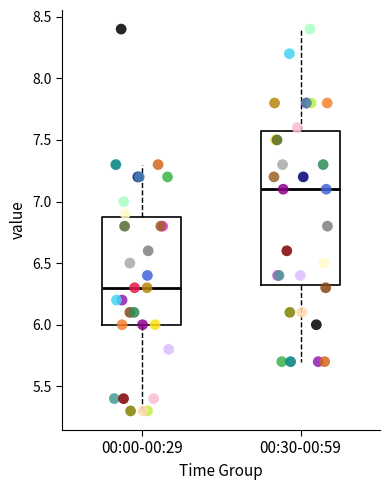

Comparing the boxes themselves (not the whiskers), which one is the tallest?

00:30-00:59